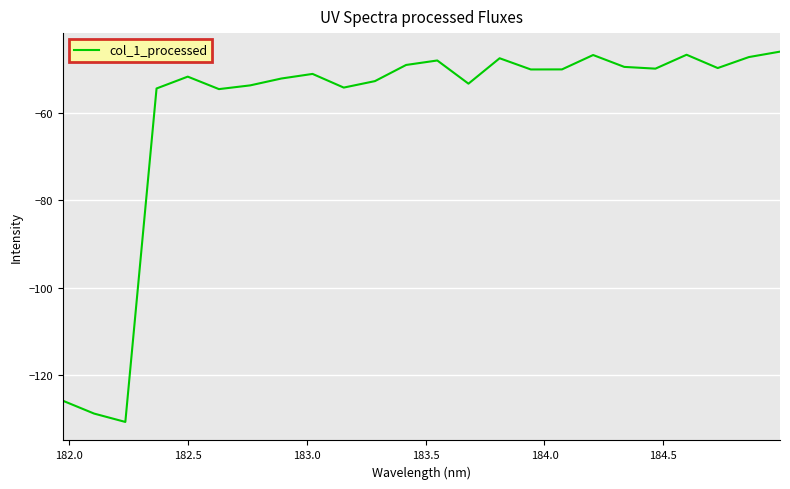

What is the smallest value displayed?

-130.7